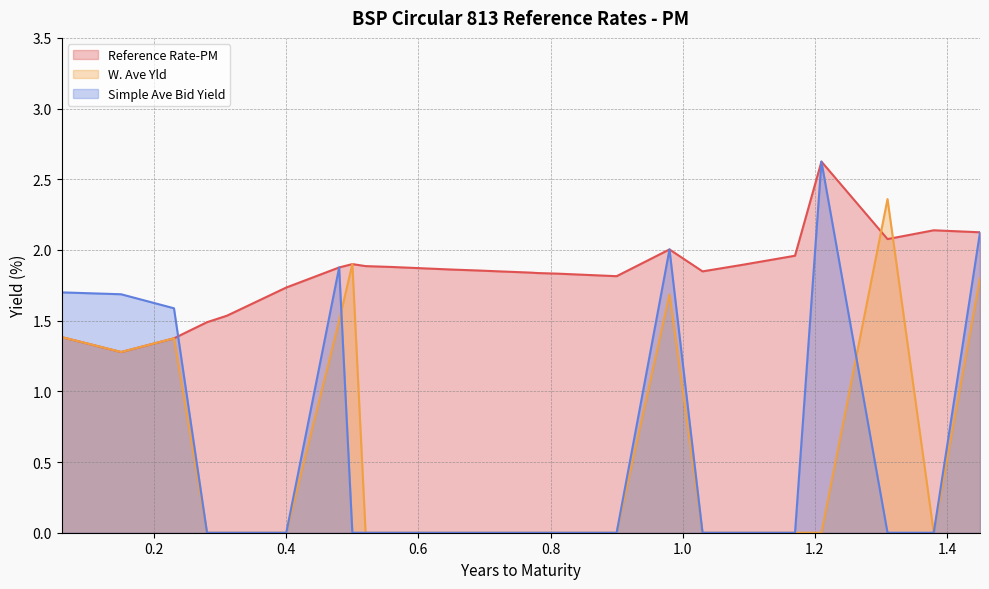

After their last crossing, which series has the higher values: Reference Rate-PM or W. Ave Yld?

Reference Rate-PM